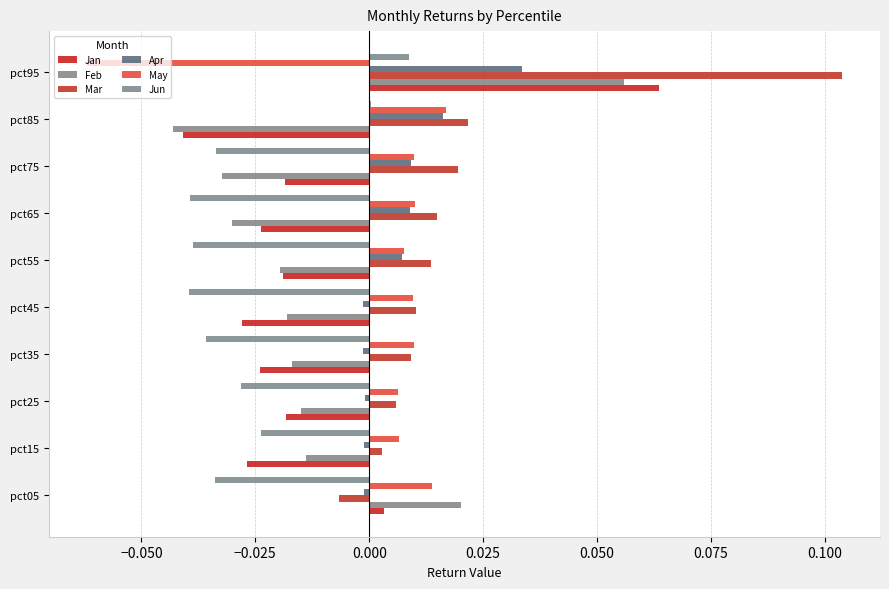

How many positive values does the May series have?

9